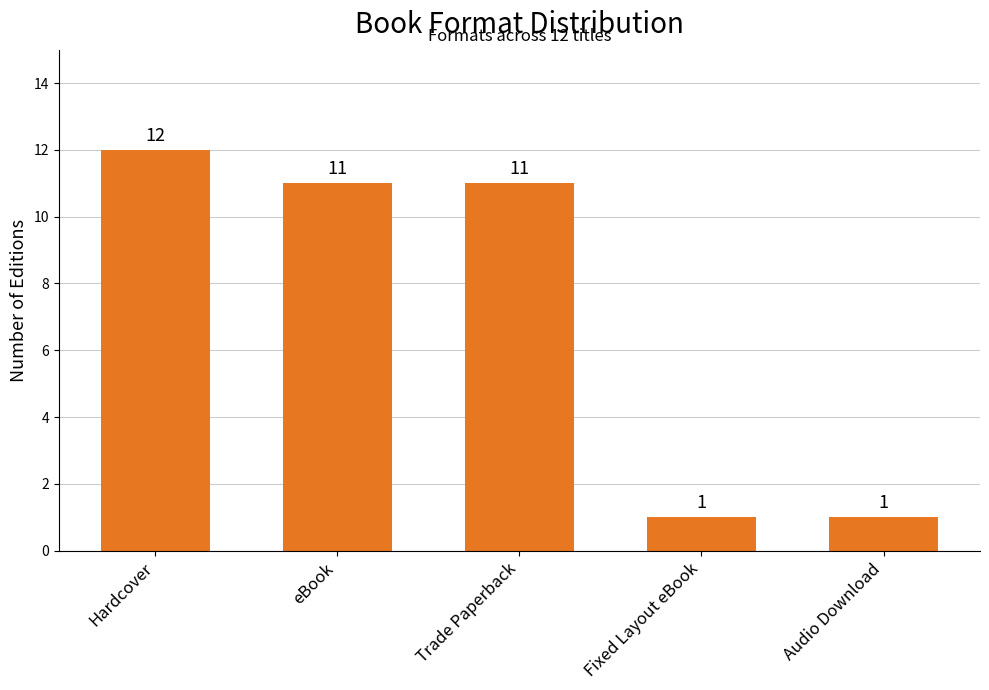

What is the maximum value shown in the chart?

12